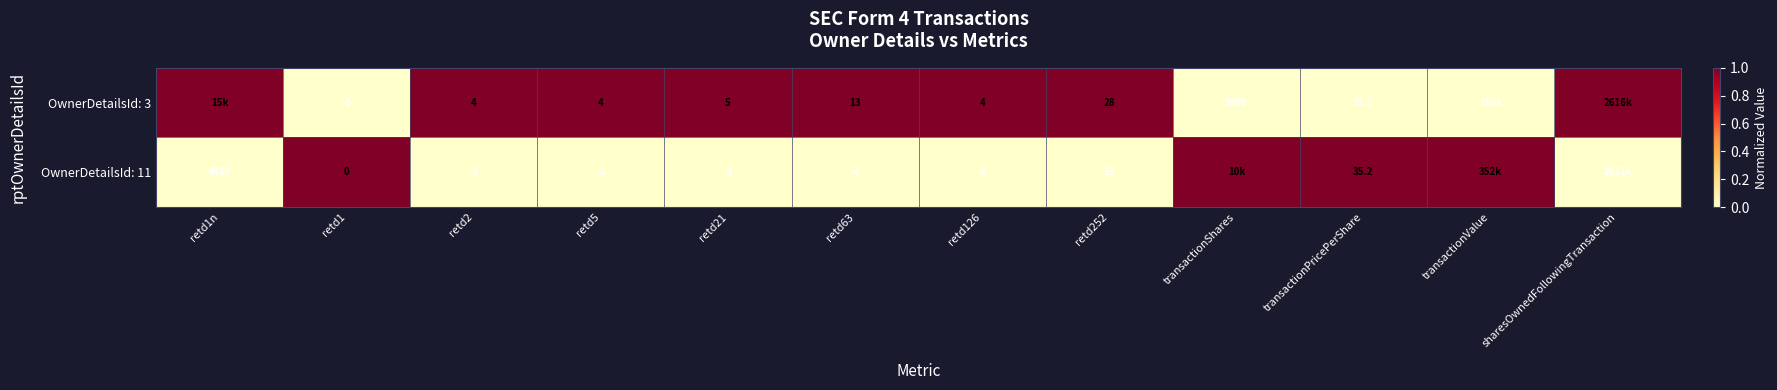

What is the total value across all series at retd21?

3.0